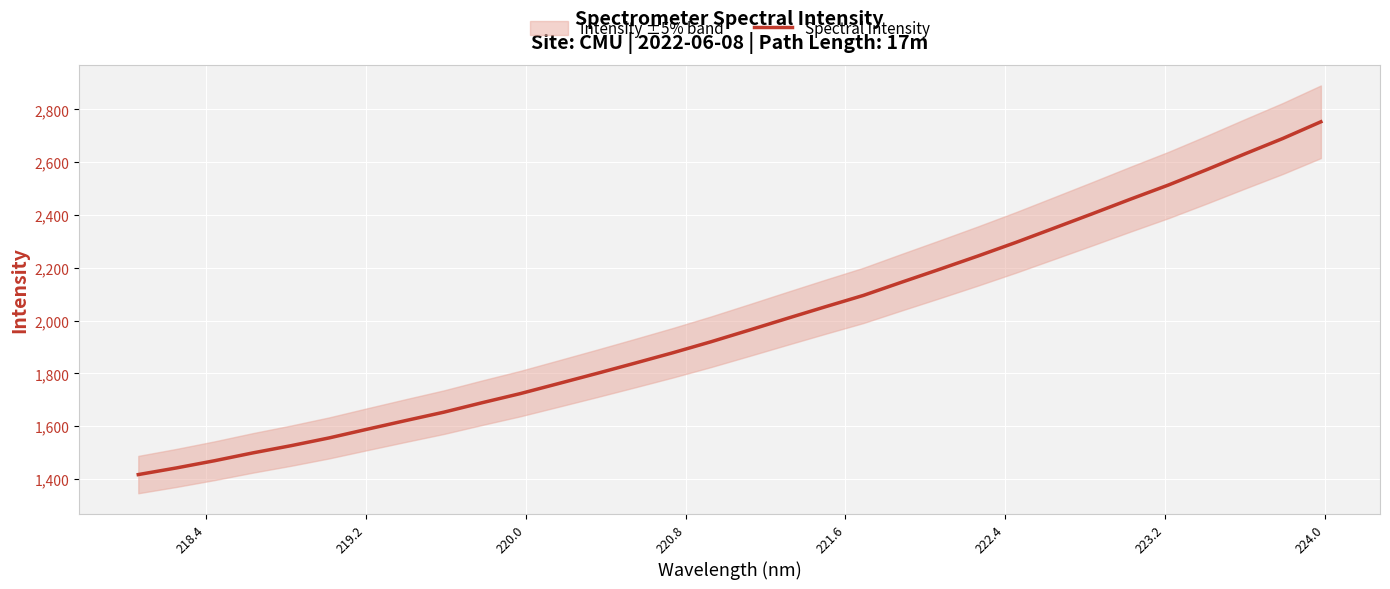

What is the maximum value for Spectral Intensity?

2753.2